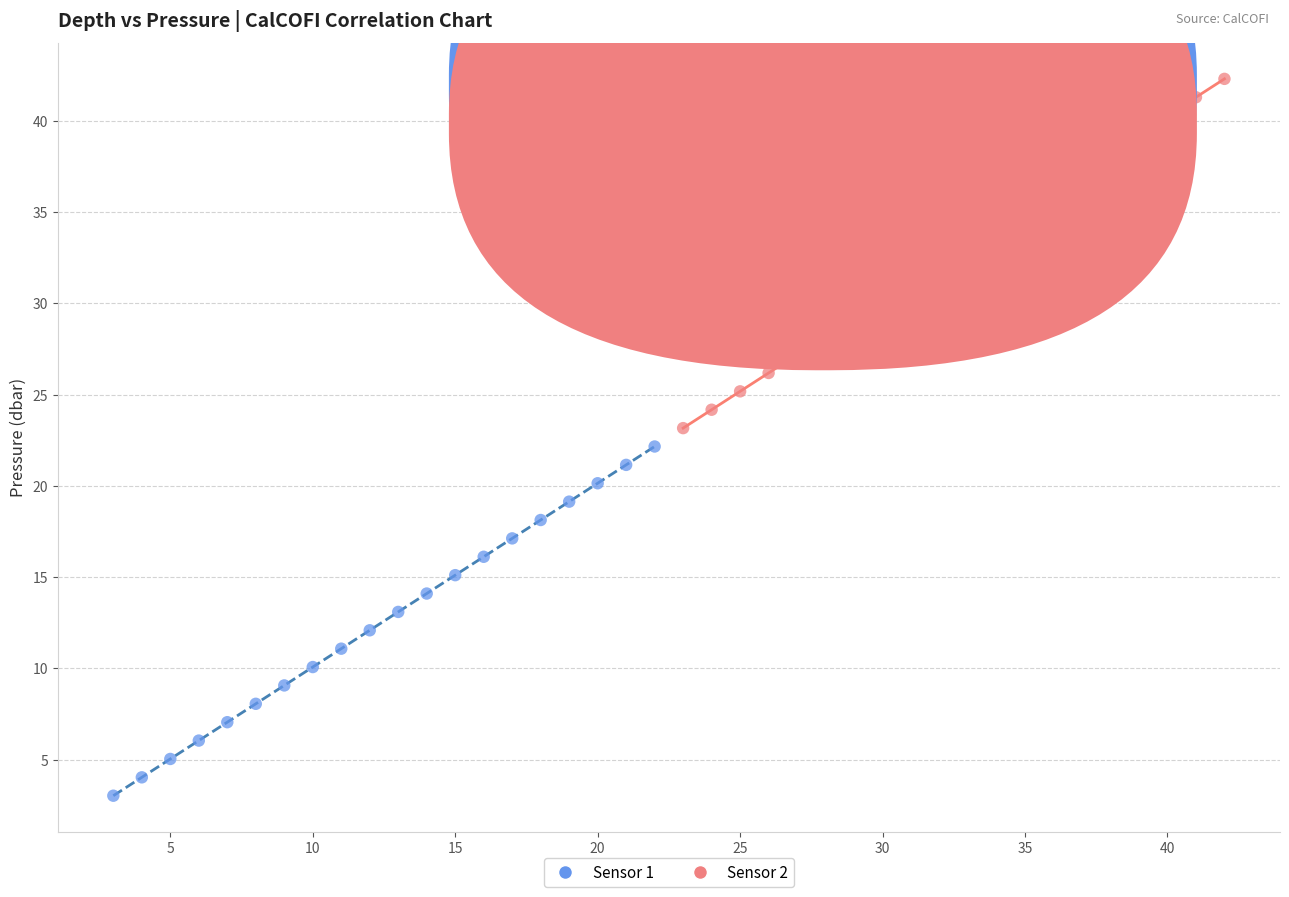

Which series has the widest spread of Y values?

Sensor 2